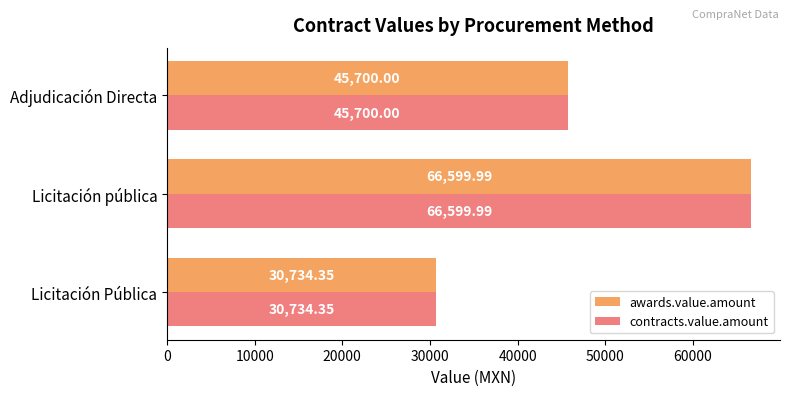

At which label does contracts.value.amount reach its minimum?

Licitación Pública